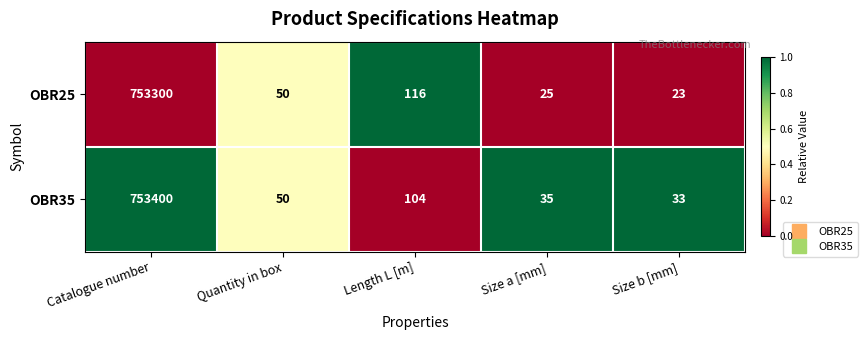

What is the smallest value displayed?

23